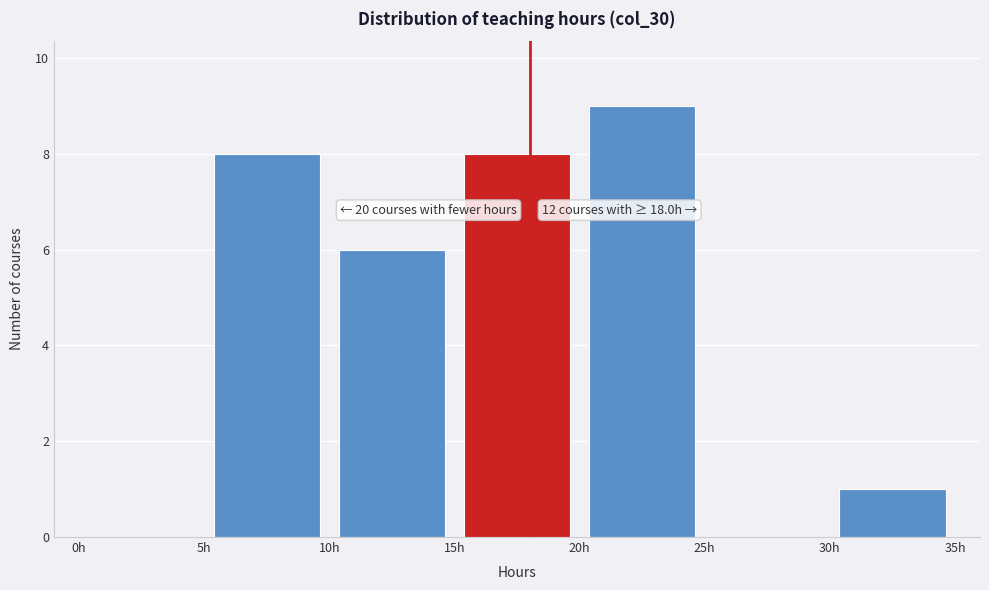

Which range on the x-axis has the tallest bar?

20 to 25